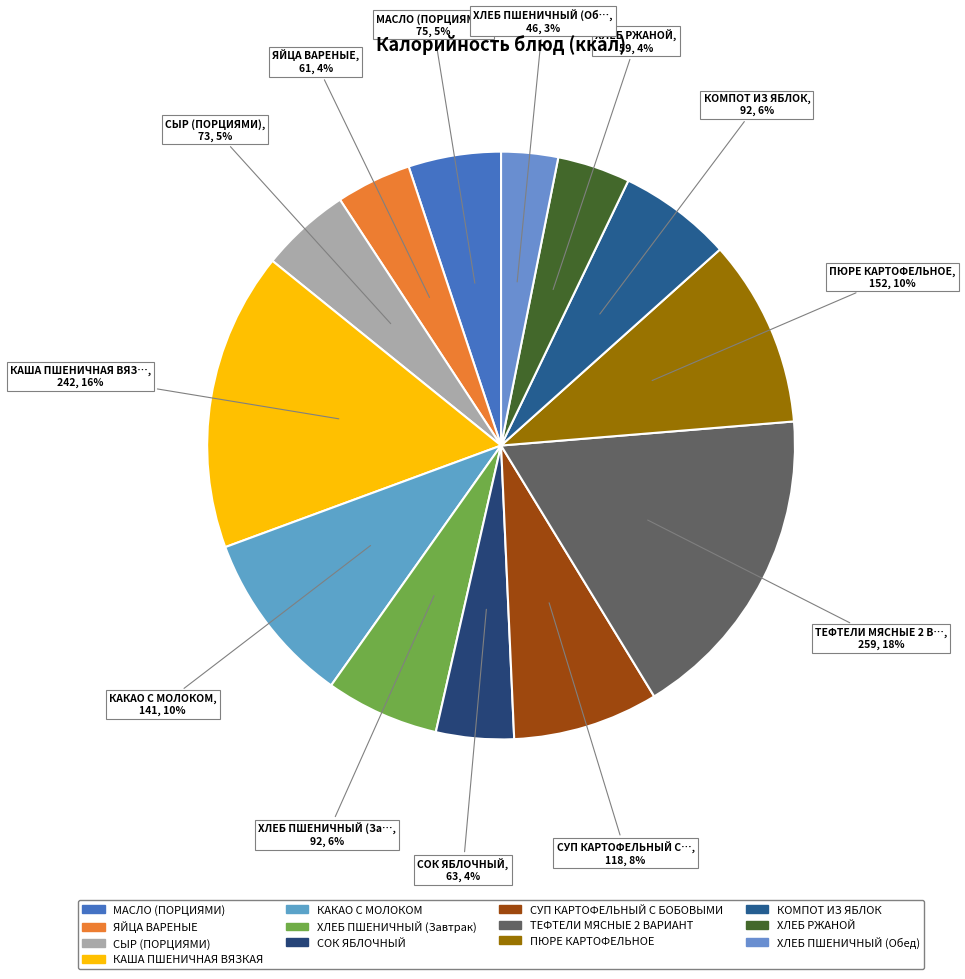

How many slices are in this pie chart?

13